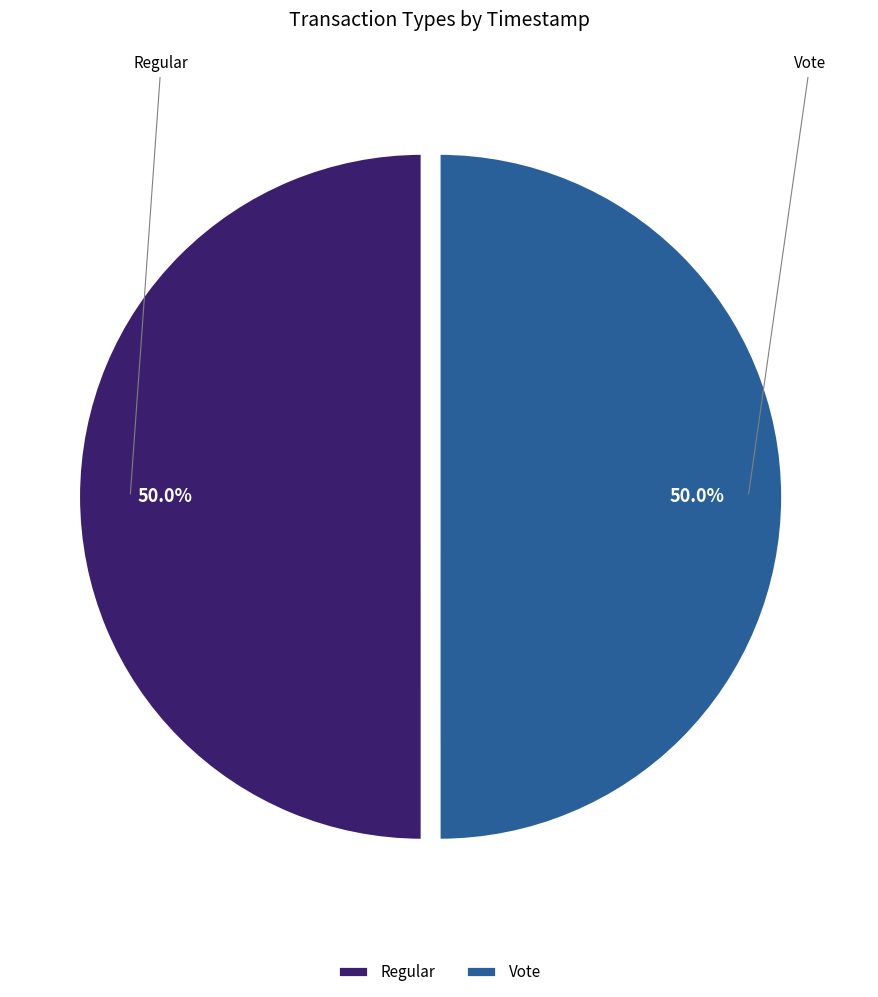

True or false: Vote accounts for 41% of the total.

False